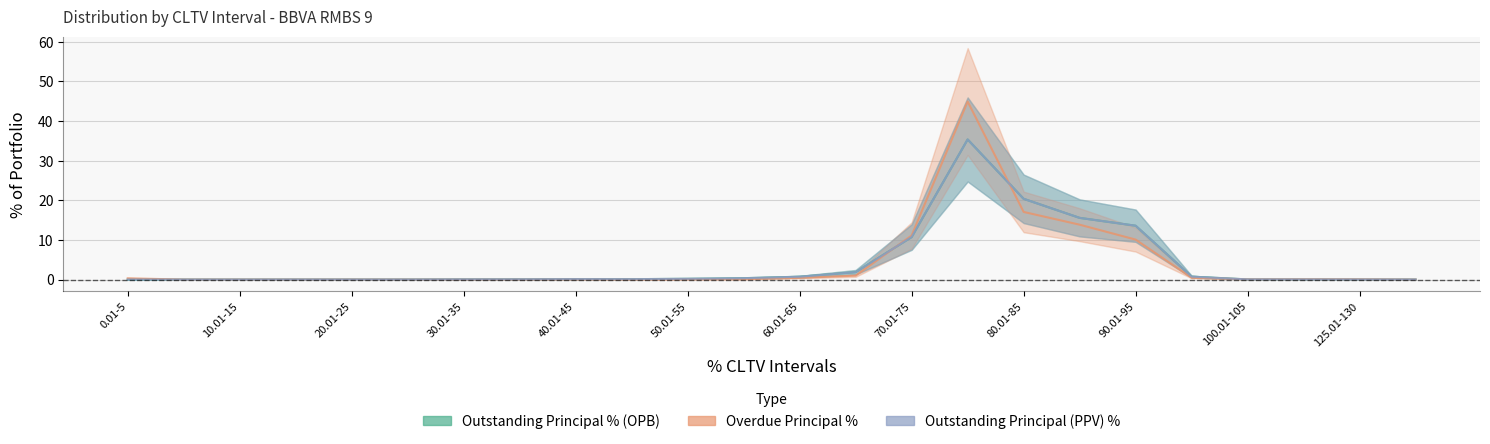

The value of Outstanding Principal % (OPB) at 180.01-185 is 0.0. True or false?

True